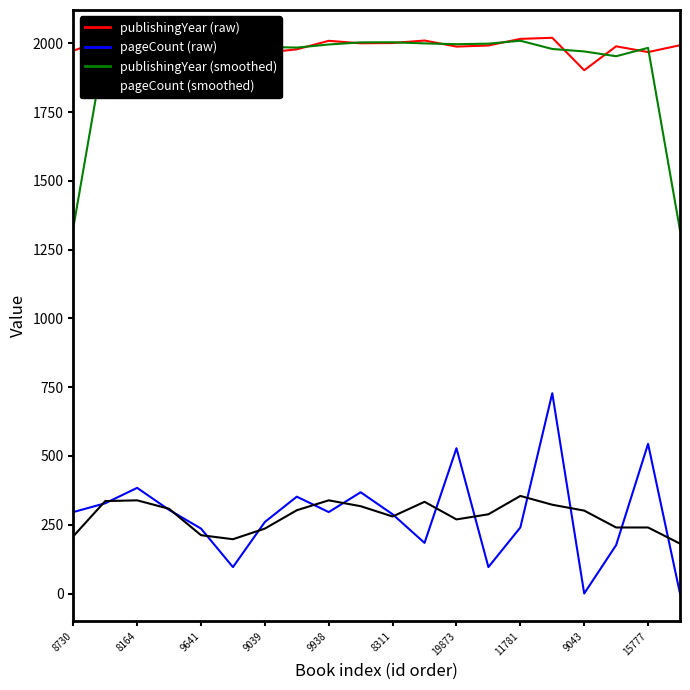

True or false: pageCount (smoothed) has a value of 354.7 at 11781.

True